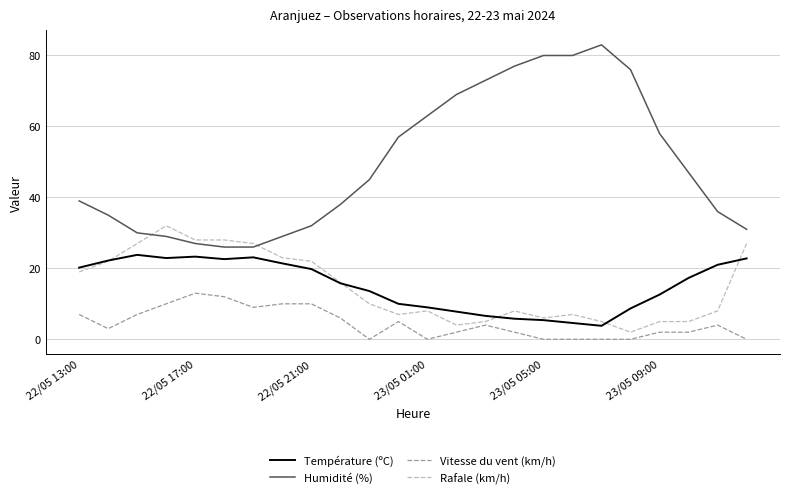

True or false: Vitesse du vent (km/h) and Humidité (%) intersect in this chart.

False